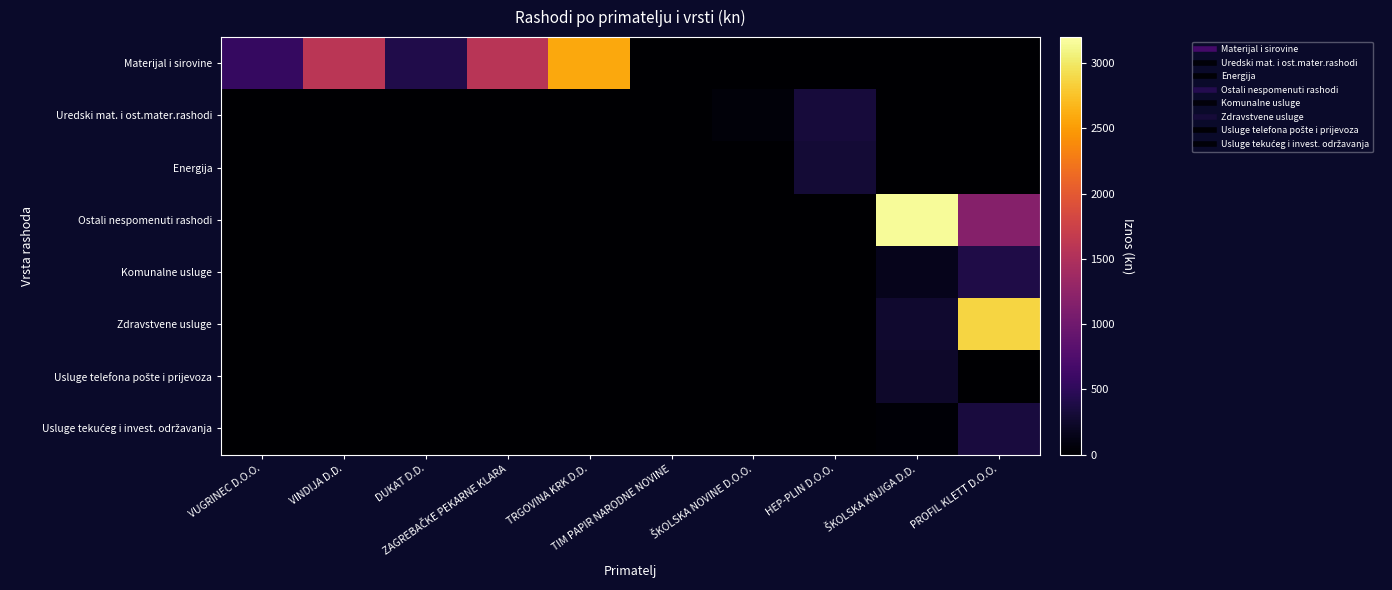

At which category does the chart reach its minimum across all series?

TIM PAPIR NARODNE NOVINE